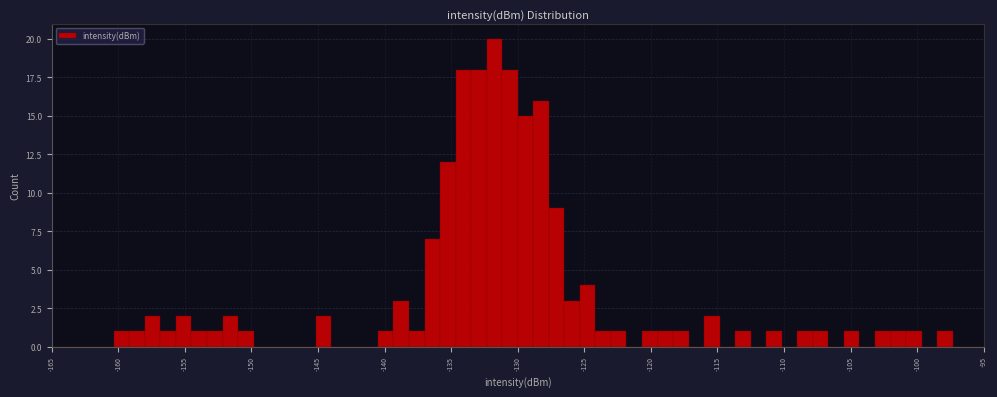

Around what value on the x-axis is the tallest bar? Give the approximate position of its centre, as read against the axis.

-131.5